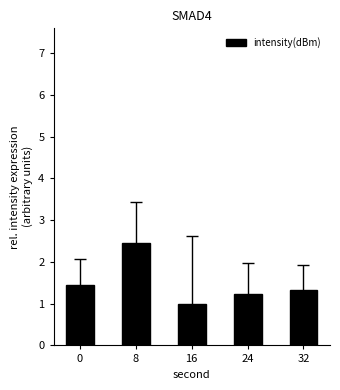

Are the bars grouped side by side (vs. stacked)?

No